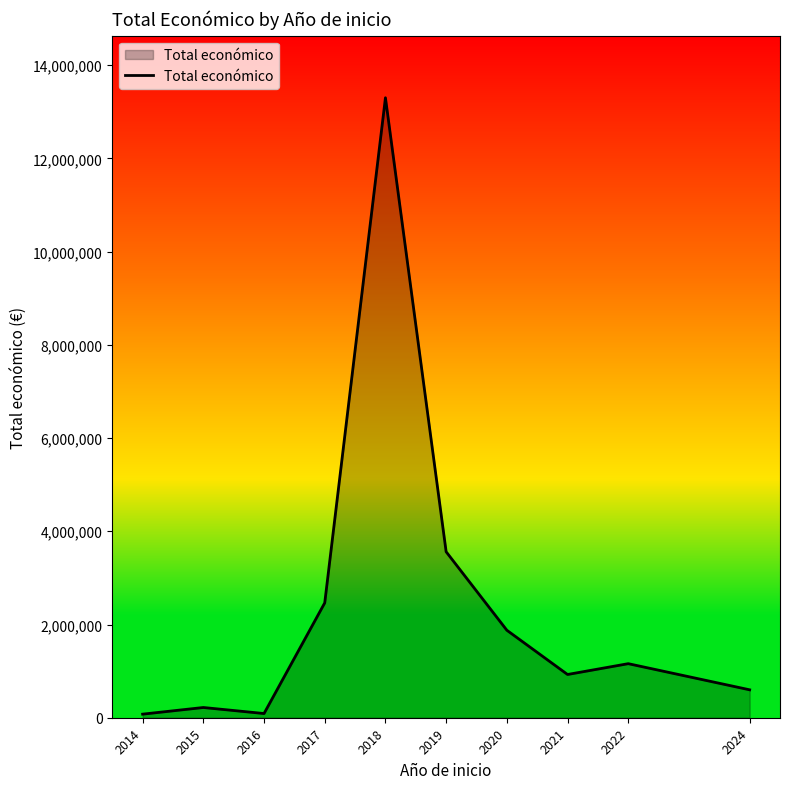

What is the greatest value displayed?

13301316